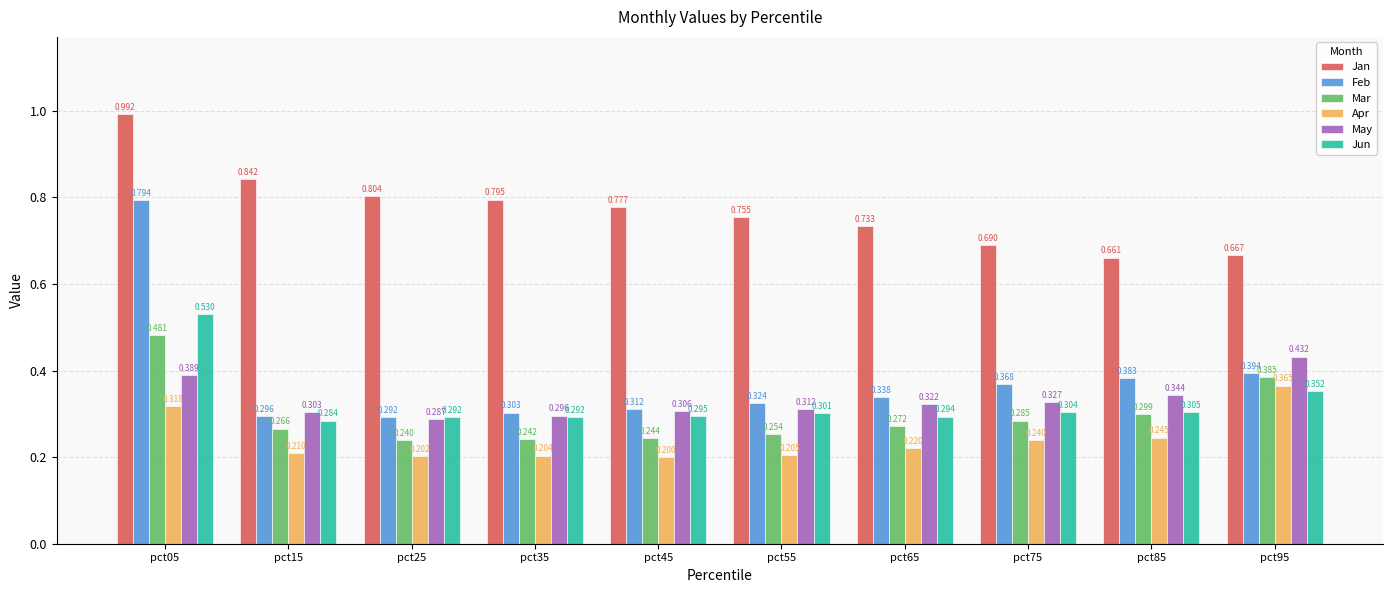

Which label corresponds to the smallest value in the chart?

pct45